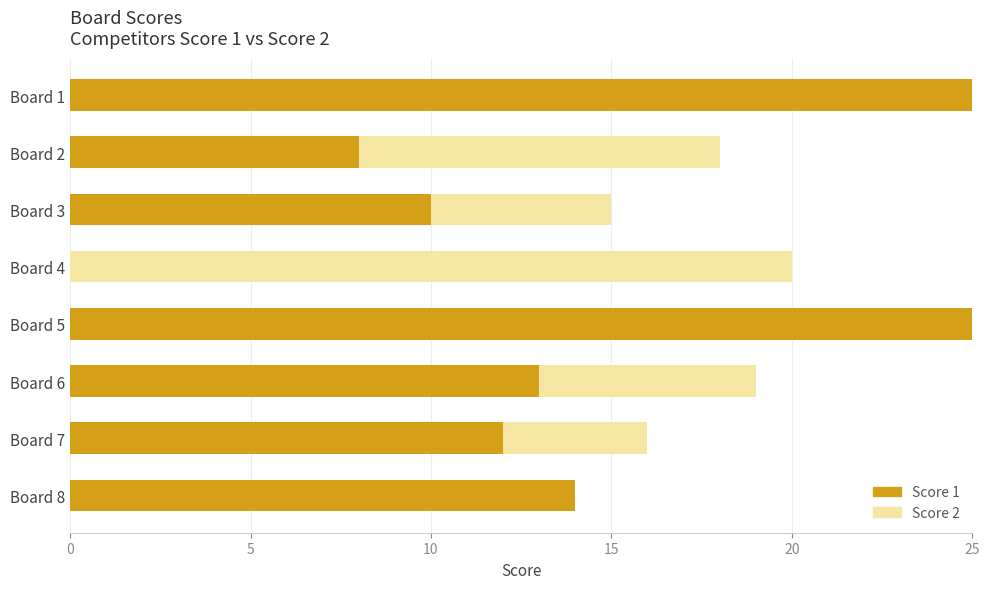

True or false: Score 1 has a value of 8 at Board 2.

True